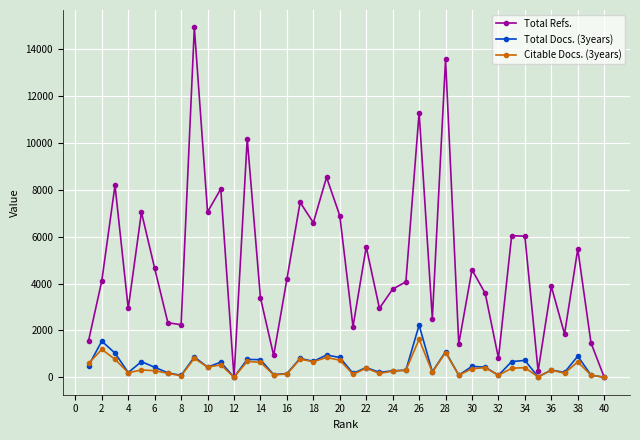

True or false: Total Refs. has more than 1 points higher than both neighbors.

True